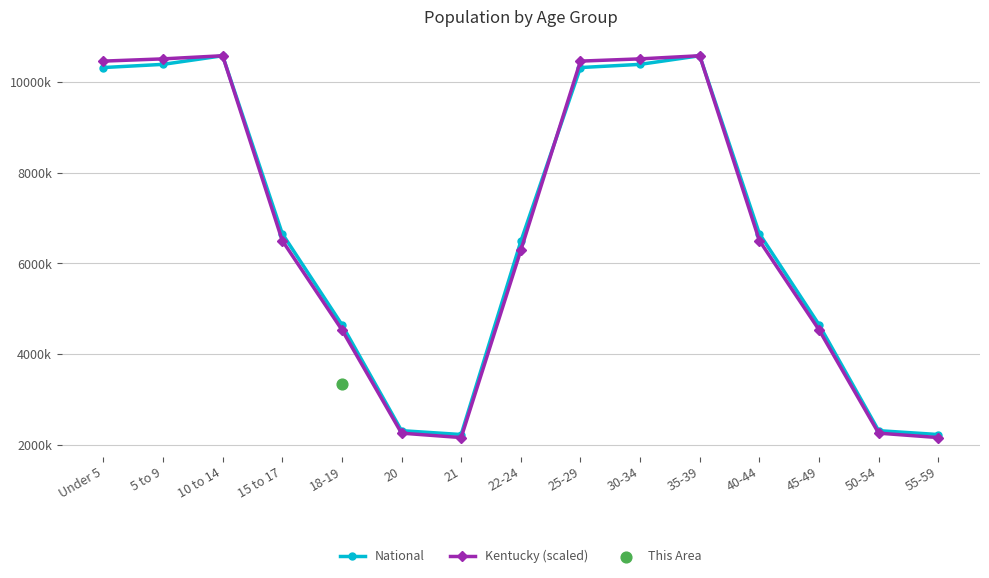

At which category is the sum across all series the highest?

10 to 14